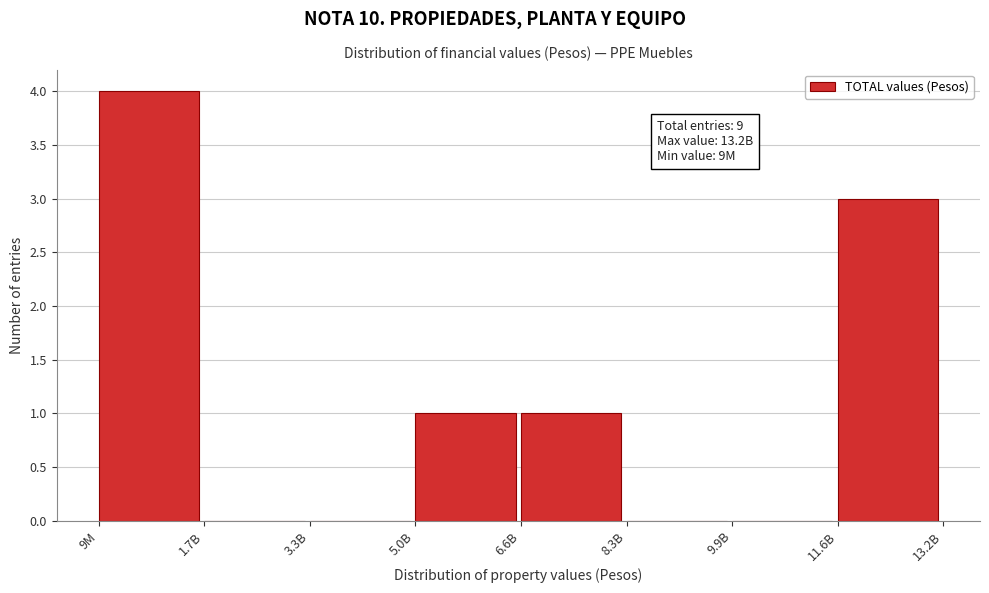

Reading left to right, list all the values displayed in this chart.

9M=4	1.7B=0	3.3B=0	5.0B=1	6.6B=1	8.3B=0	9.9B=0	11.6B=3